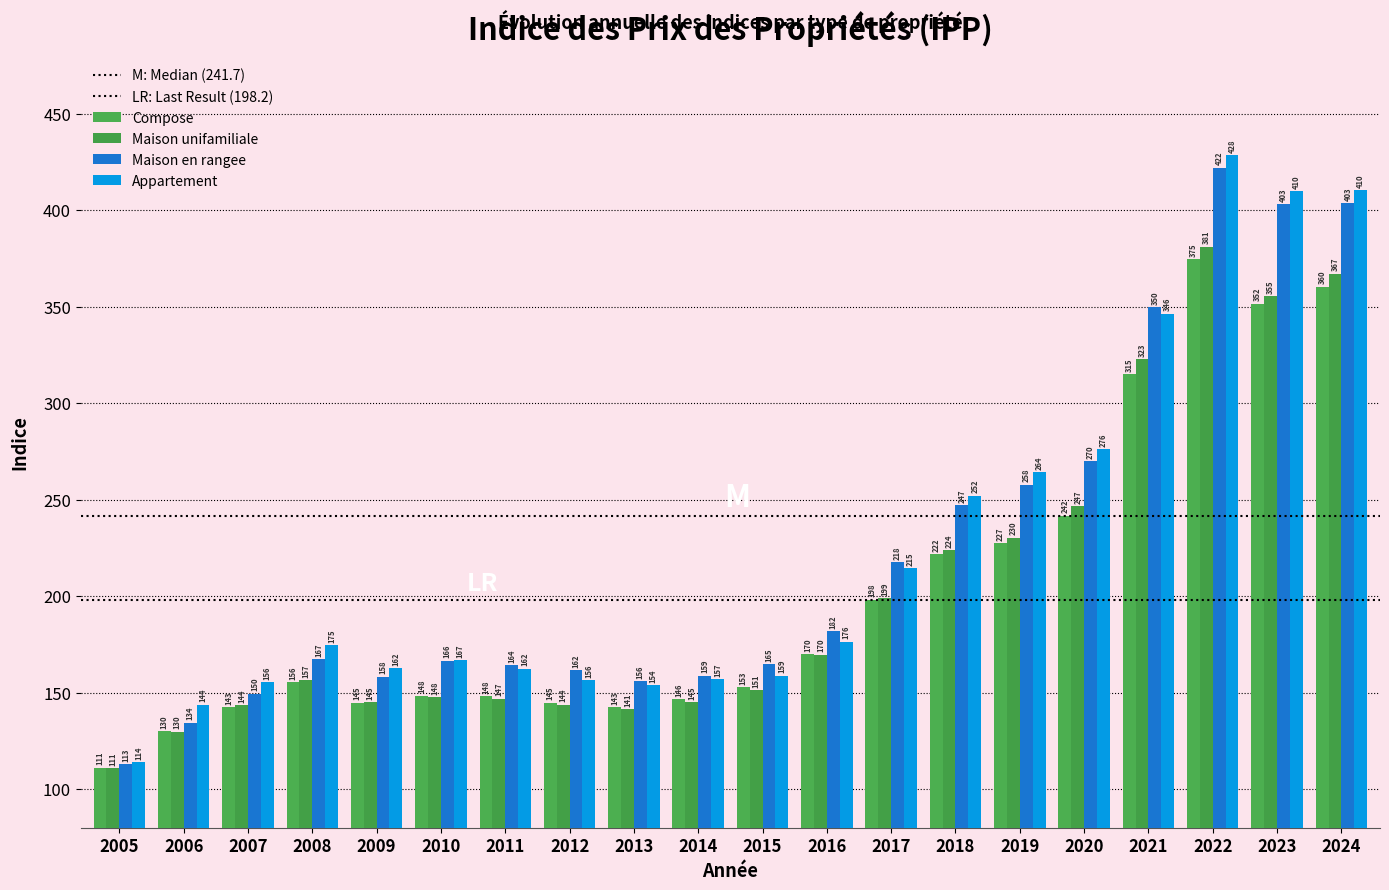

How many data points in Maison unifamiliale are less than 156?

10